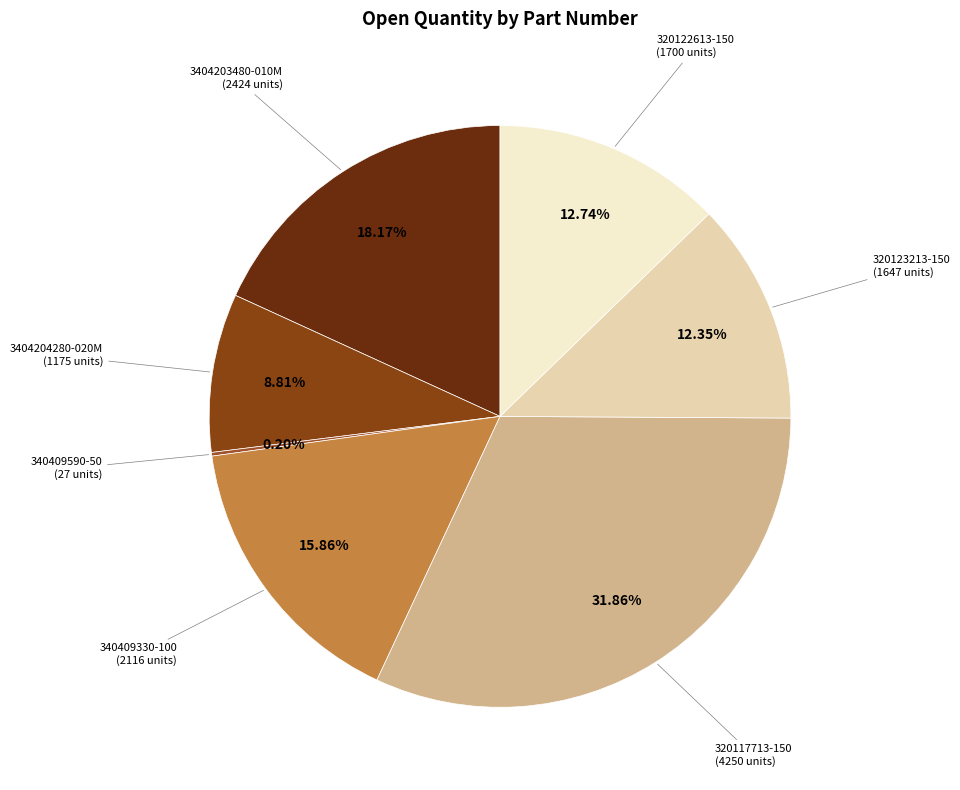

Count the number of slices in the pie.

7